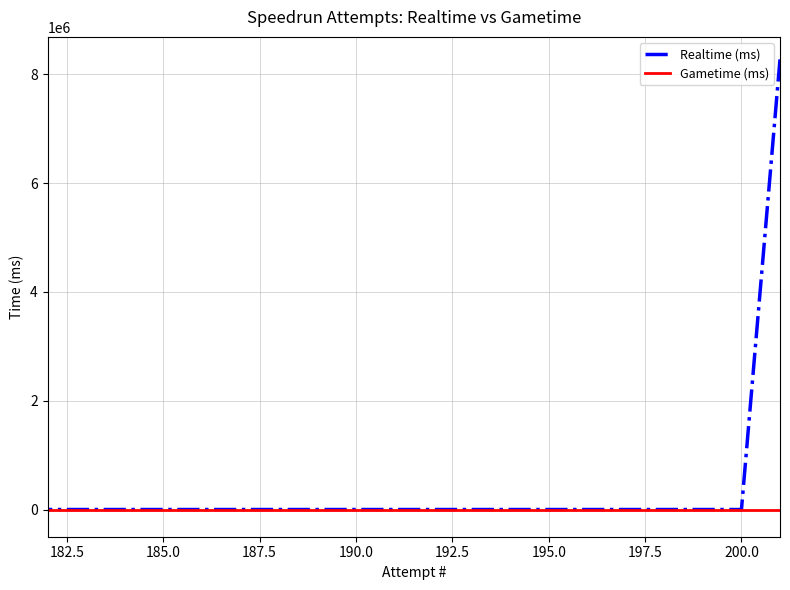

What is the sum of all Realtime (ms) values?

8272663